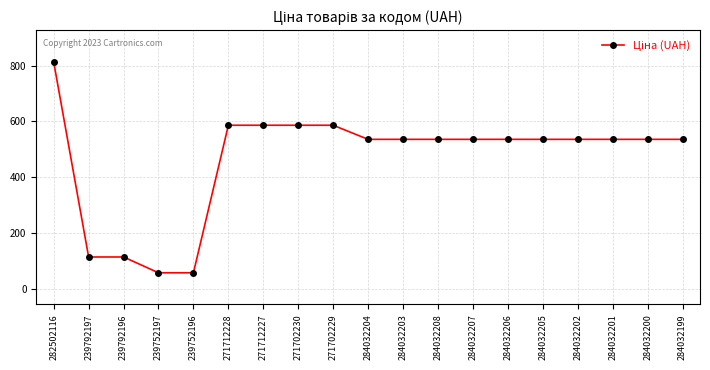

Is it true that the value at 284032202 is 930.1?

False